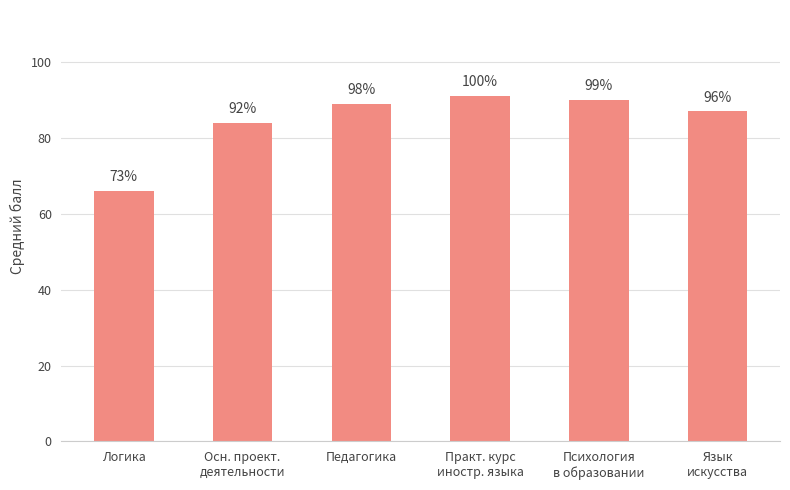

Reading left to right, transcribe all the data shown in this chart.

Логика=66	Осн. проект.
деятельности=84	Педагогика=89	Практ. курс
иностр. языка=91	Психология
в образовании=90	Язык
искусства=87